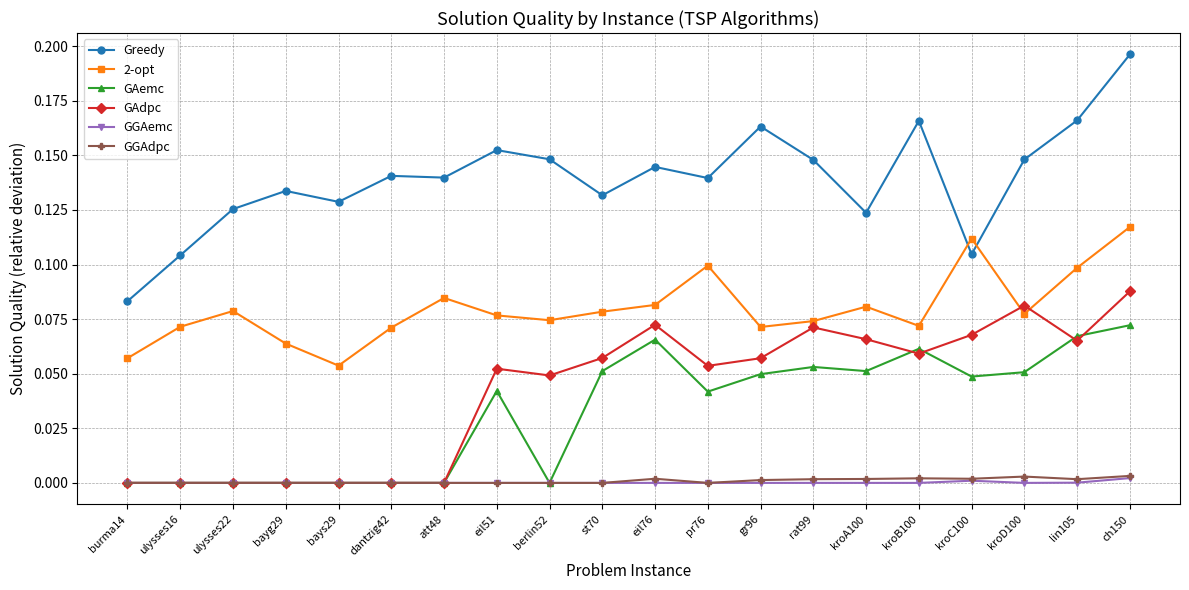

True or false: GAdpc and Greedy cross at least once.

False